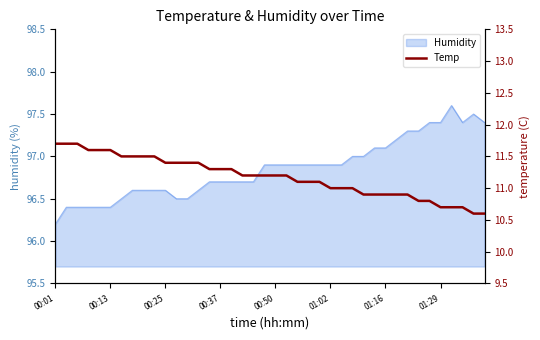

Where is Humidity nearest to the value 96?

00:01